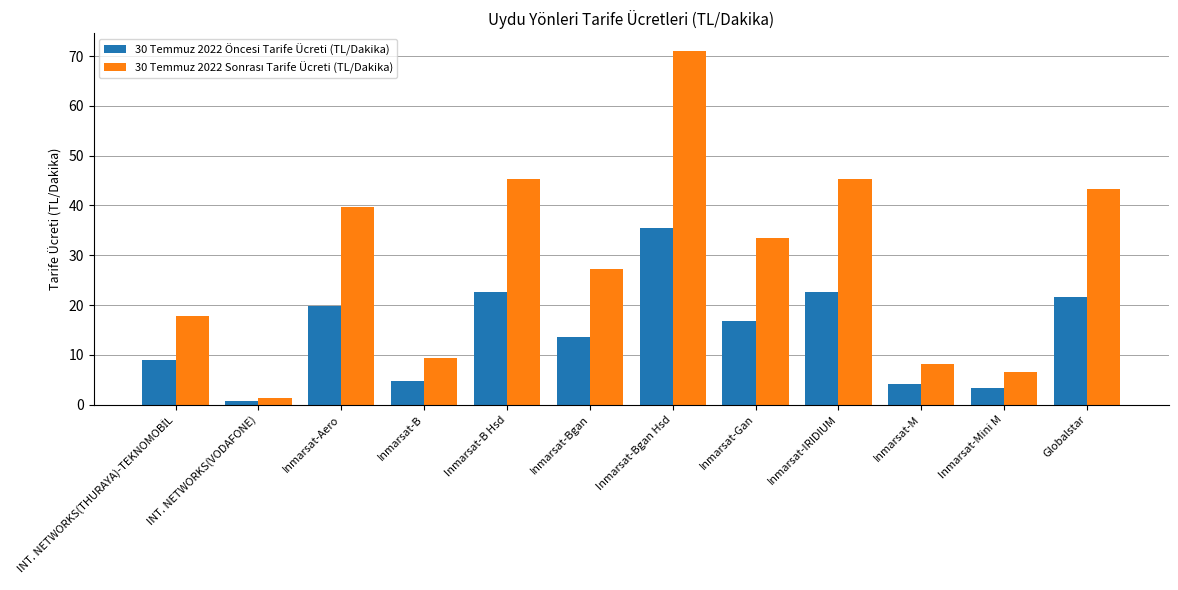

At which label does 30 Temmuz 2022 Öncesi Tarife Ücreti (TL/Dakika) first exceed 16?

Inmarsat-Aero